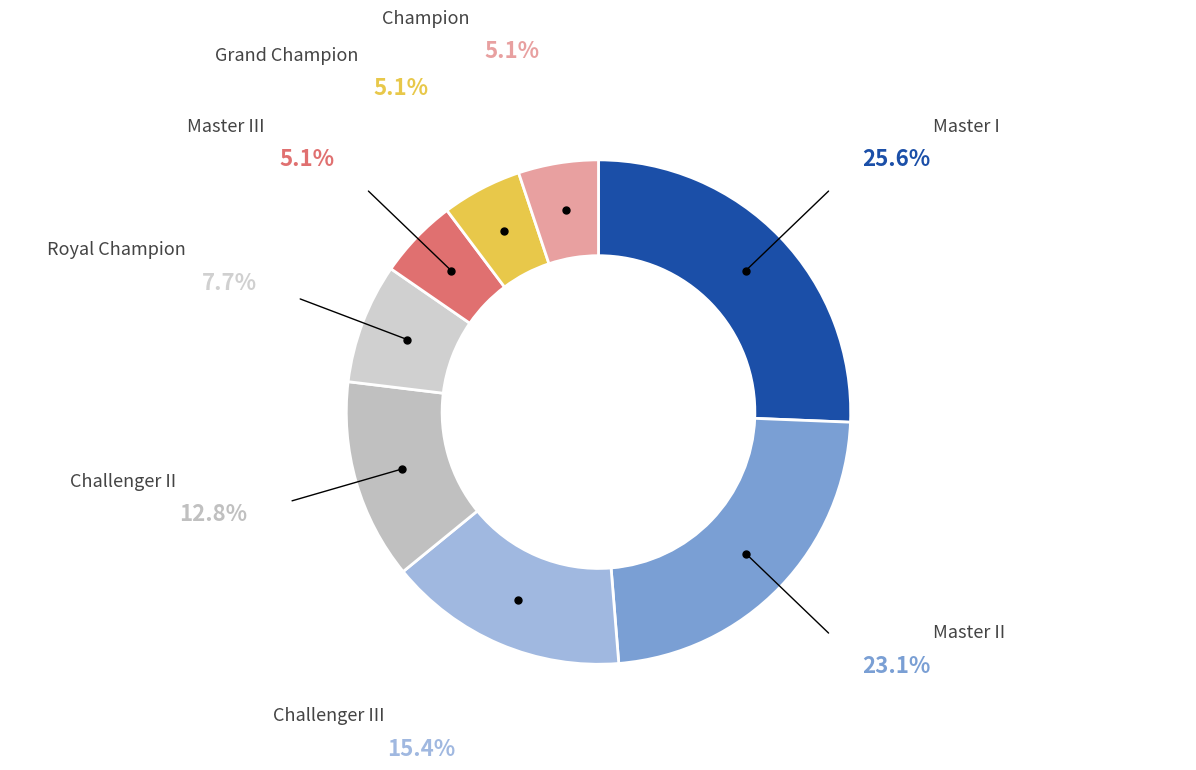

Is there any slice that represents more than half of the pie?

No